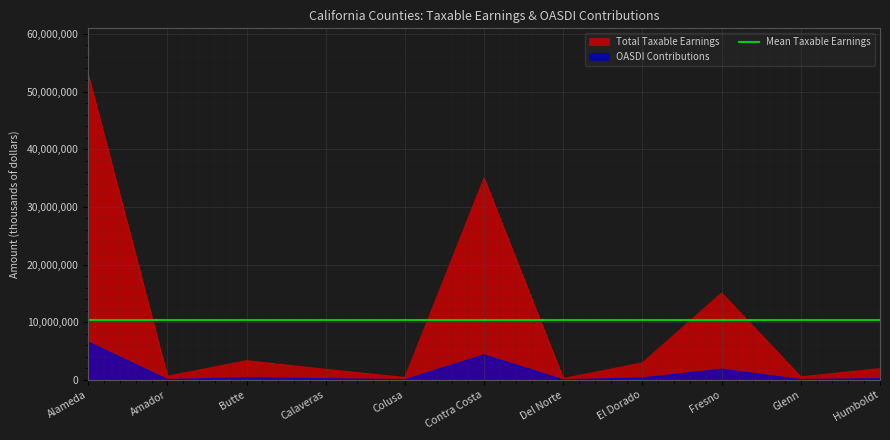

Reading left to right, what are all the values shown in this chart?

Total Taxable Earnings: Alameda=53002803	Amador=640216	Butte=3346087	Calaveras=1841273	Colusa=434712	Contra Costa=34977412	Del Norte=247943	El Dorado=2966015	Fresno=15066996	Glenn=544073	Humboldt=1965325
OASDI Contributions: Alameda=6572348	Amador=79387	Butte=414915	Calaveras=228318	Colusa=53904	Contra Costa=4337199	Del Norte=30745	El Dorado=367786	Fresno=1868307	Glenn=67465	Humboldt=243700